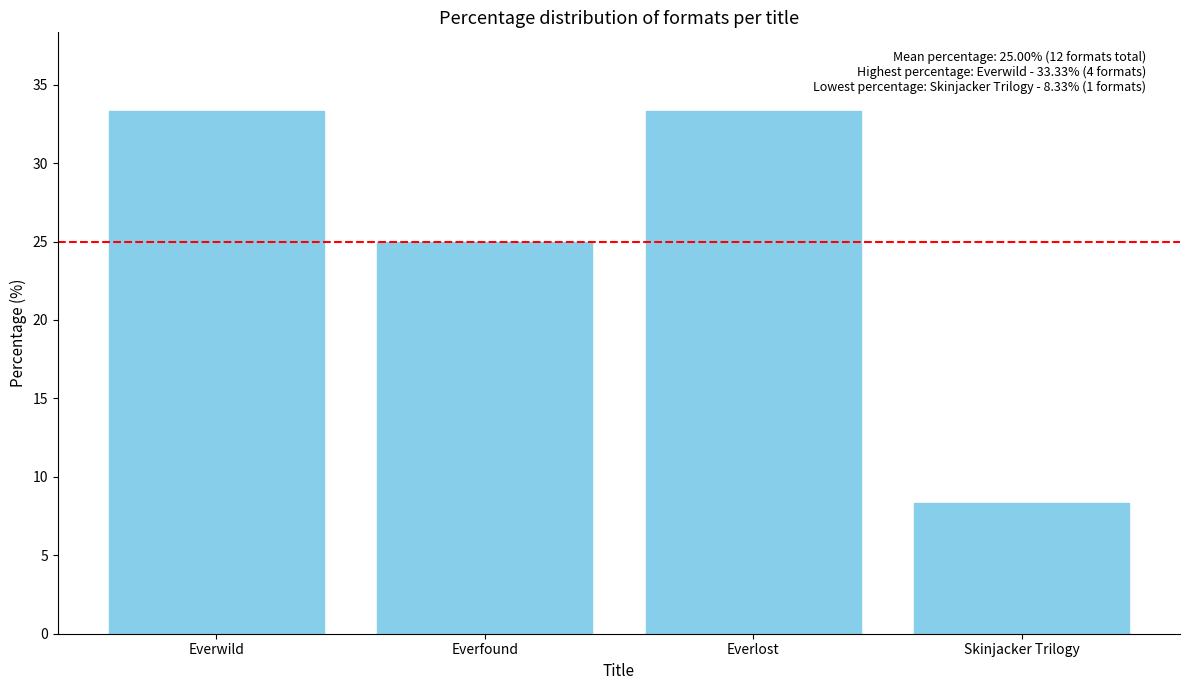

What position from the right is Everlost?

2